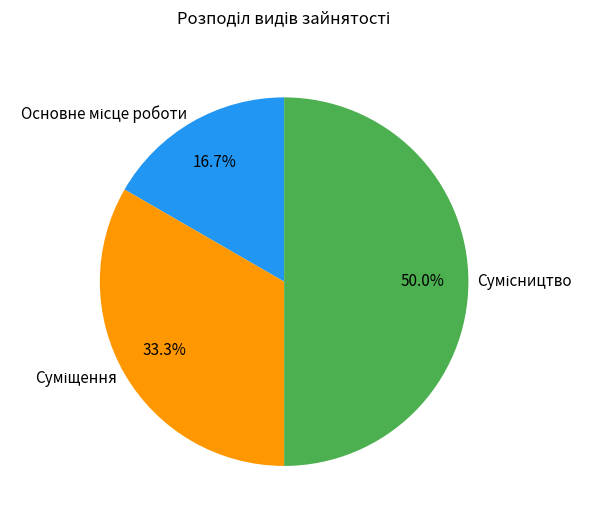

How many slices are in this pie chart?

3